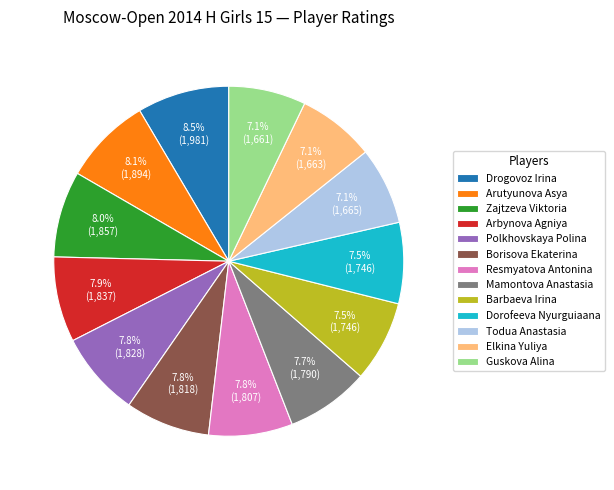

What is the ratio of the value at Resmyatova Antonina to the value at Arbynova Agniya?

1.0